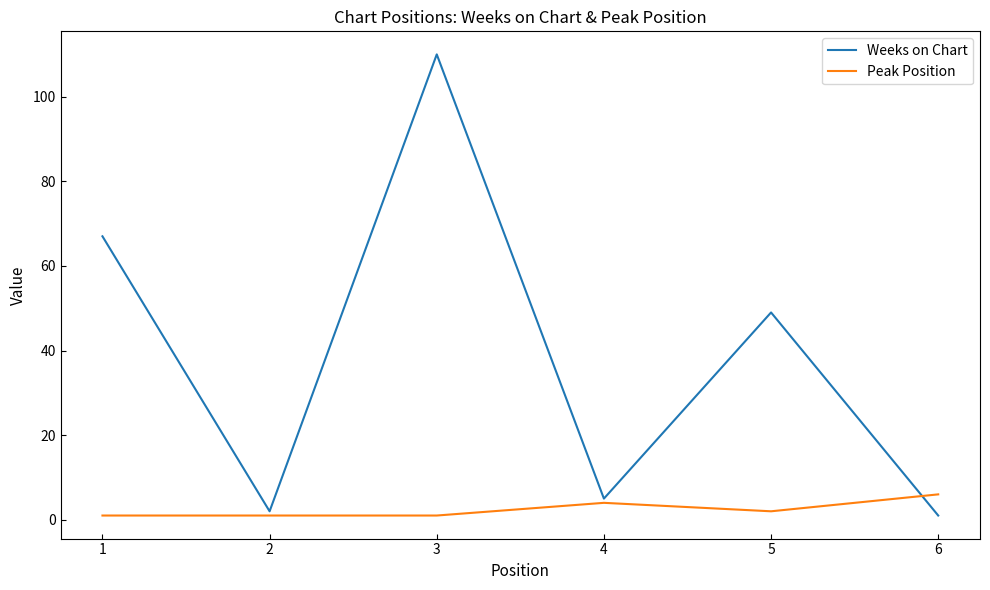

True or false: Weeks on Chart has a value of 110 at 3.

True